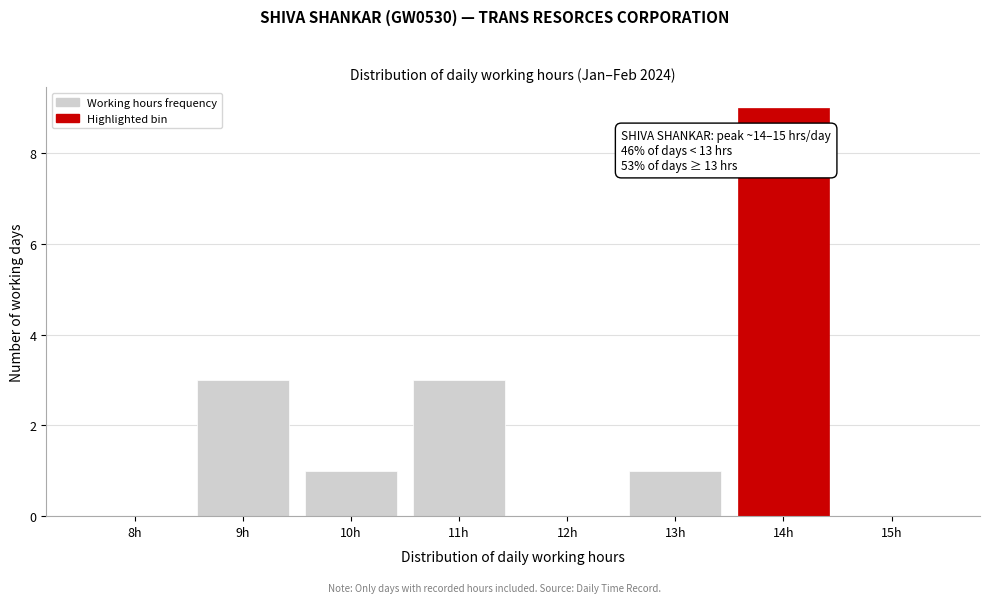

Reading left to right, transcribe all the data shown in this chart.

8h=0	9h=3	10h=1	11h=3	12h=0	13h=1	14h=9	15h=0